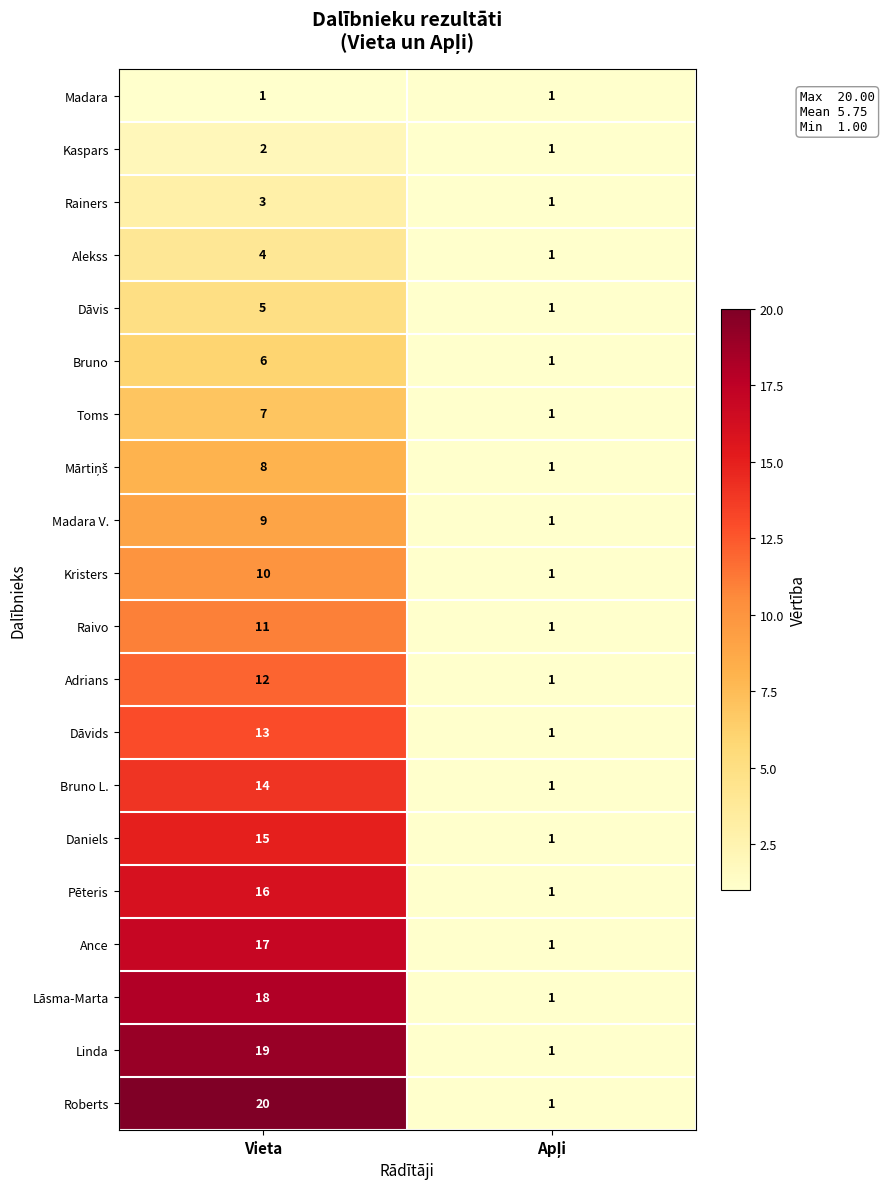

What is the spread (max minus min) of values at Vieta?

19